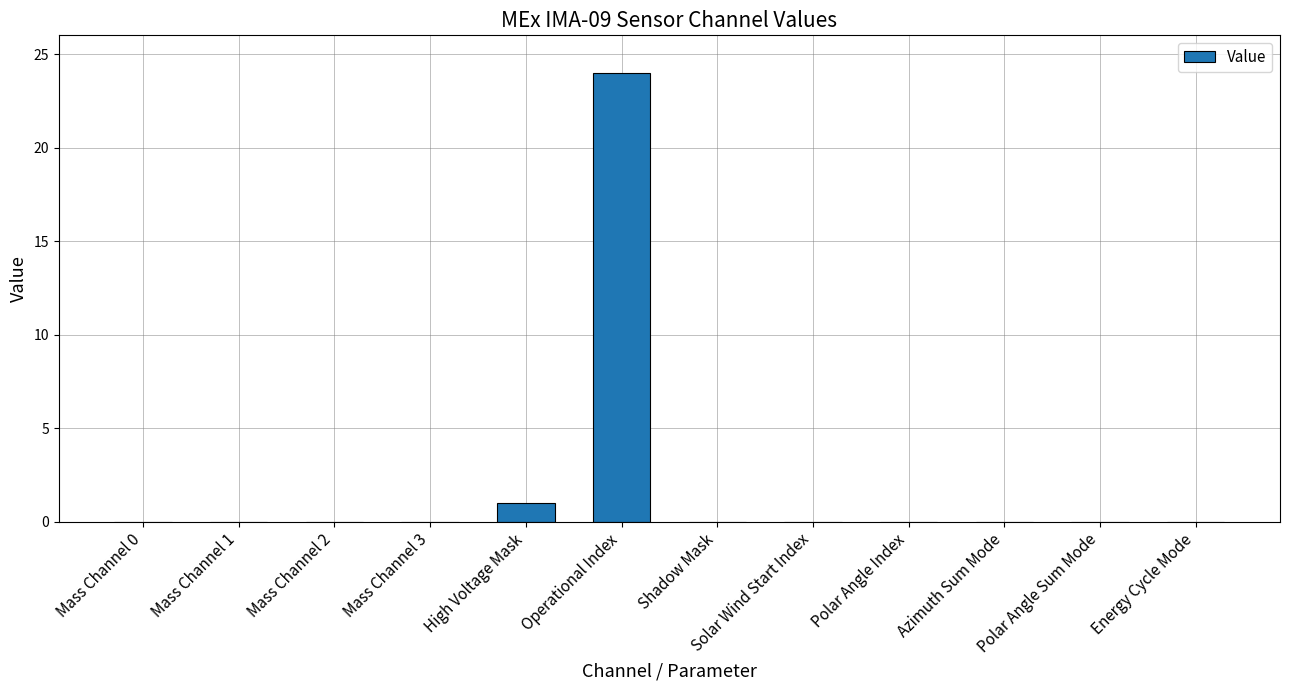

At which label is the value closest to 12?

High Voltage Mask